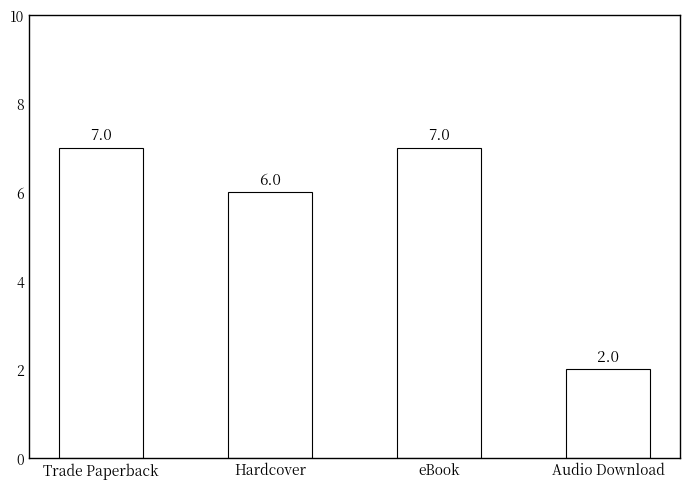

What is the ratio of the value at Audio Download to the value at eBook?

0.3